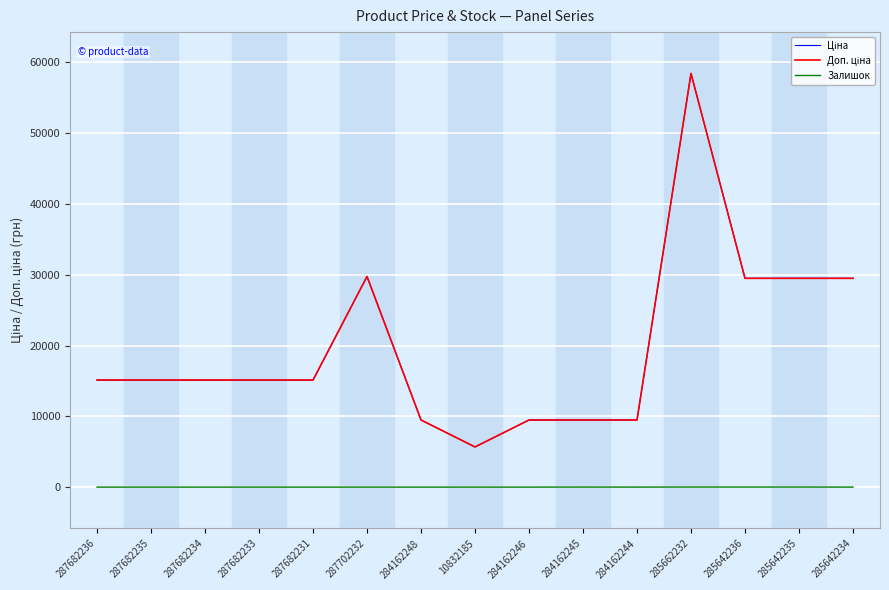

True or false: Доп. ціна and Залишок cross at least once.

False